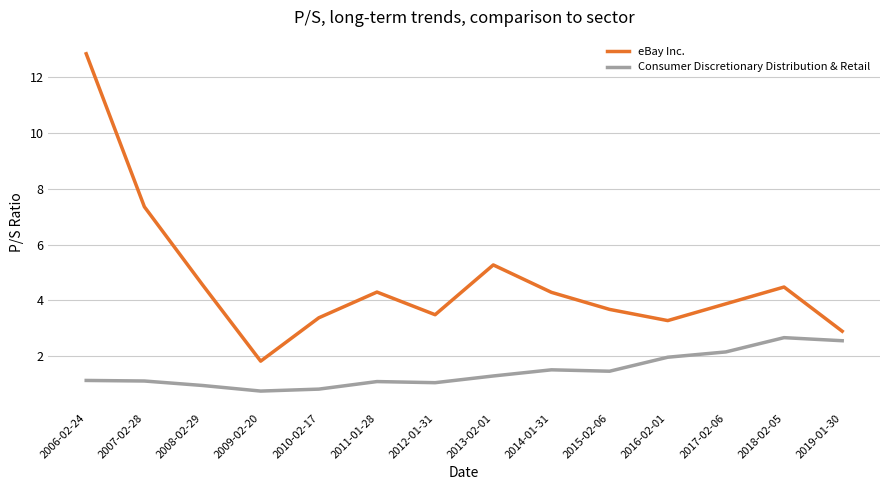

Is it true that eBay Inc. equals 16.7 at 2006-02-24?

False